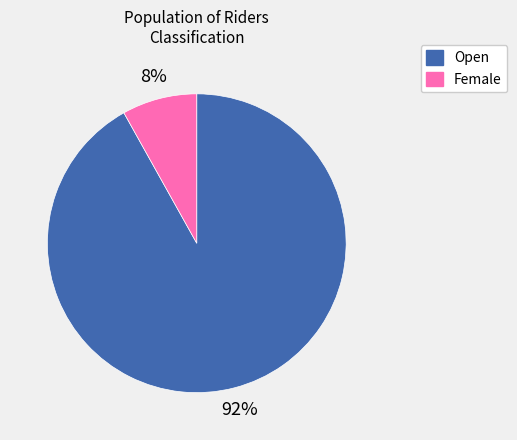

What is the ratio of the value at Female to the value at Open?

0.1